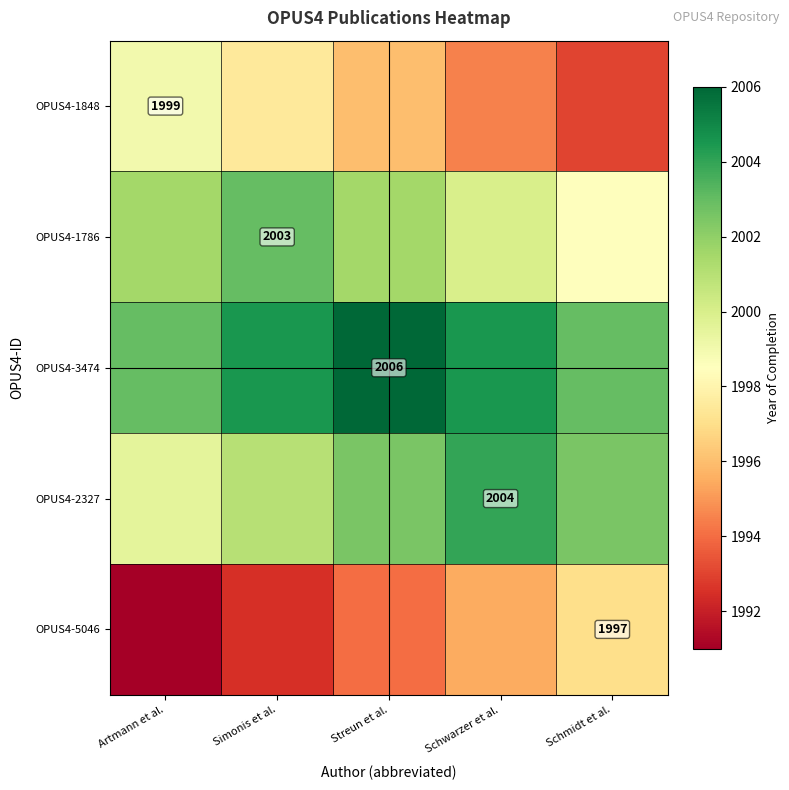

The OPUS4-1848 series shows 1999.0 at Artmann et al.. True or false?

True